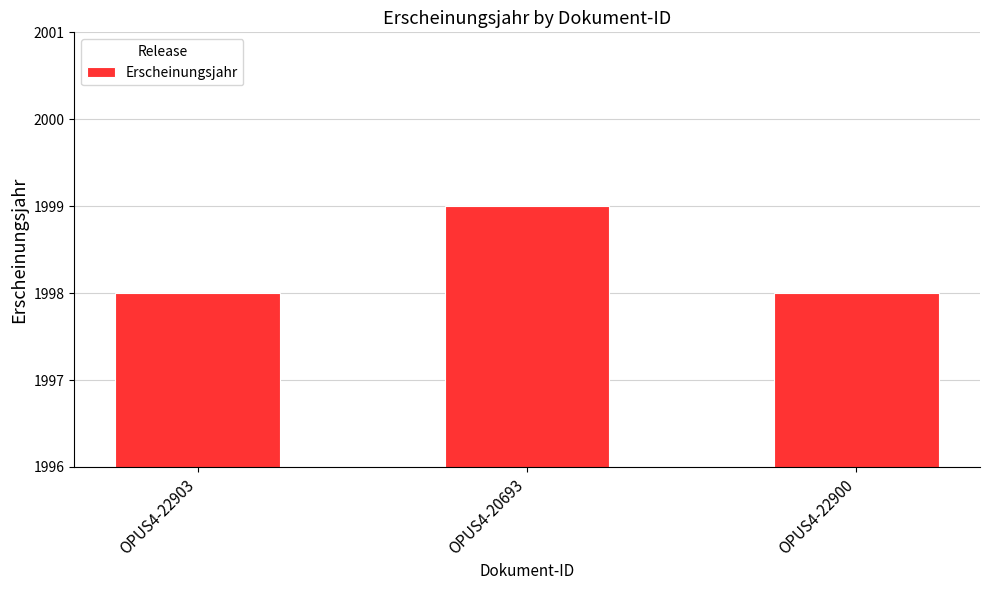

Which label corresponds to the largest value in the chart?

OPUS4-20693